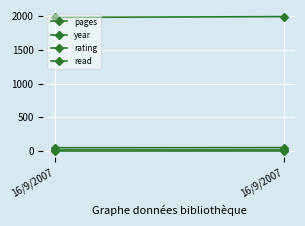

At which category is the sum across all series the highest?

16/9/2007